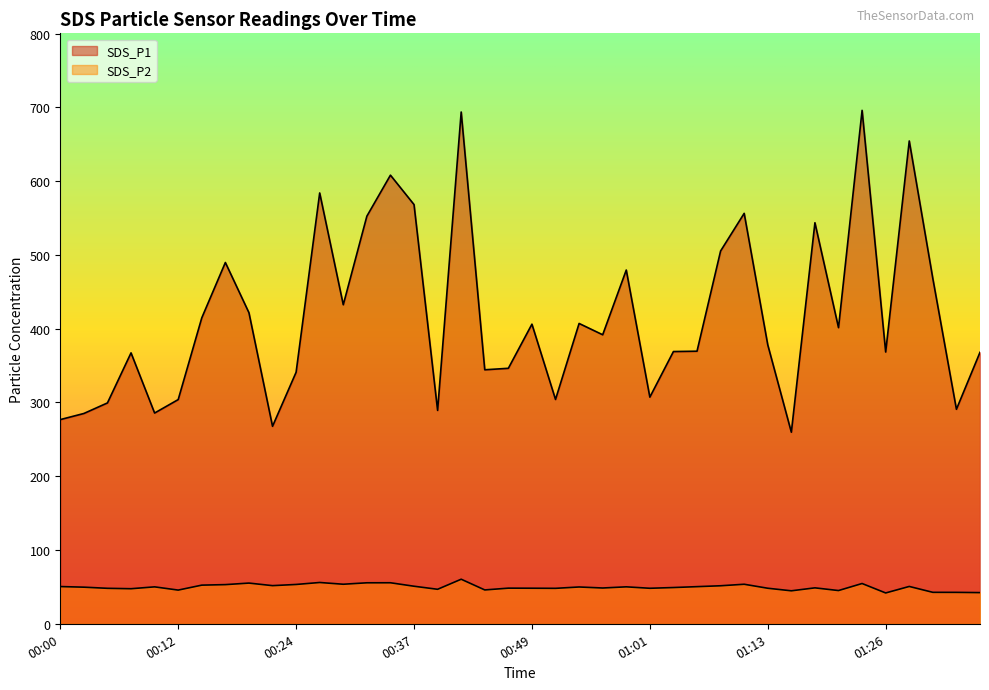

Is the value of SDS_P1 at 00:59 greater than the value of SDS_P2 at 00:27?

Yes